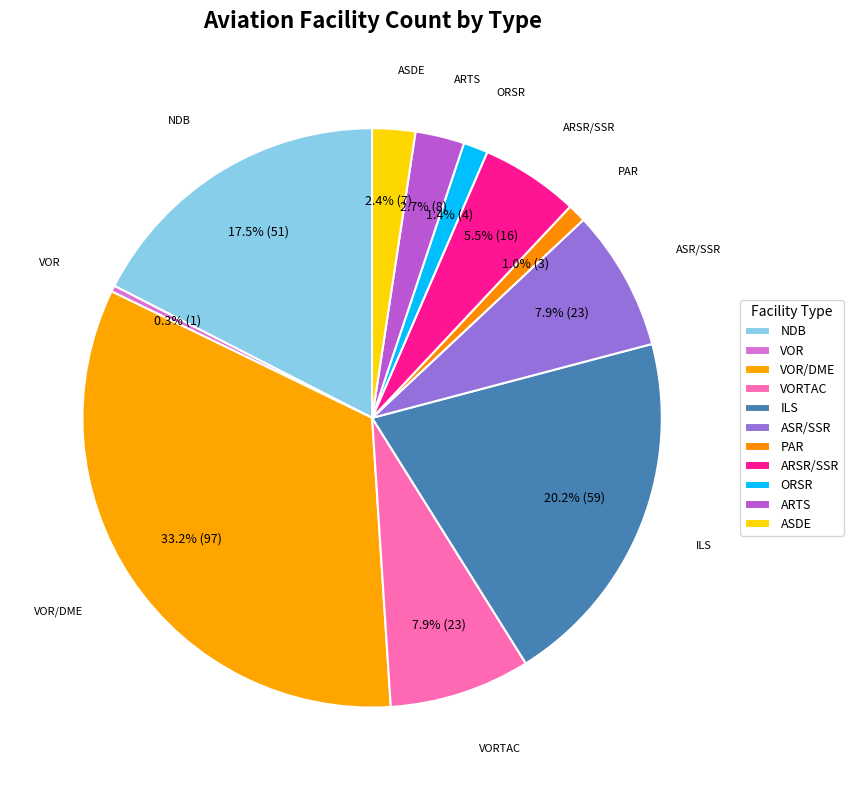

Is the sum of ARSR/SSR and ARTS greater than half?

No